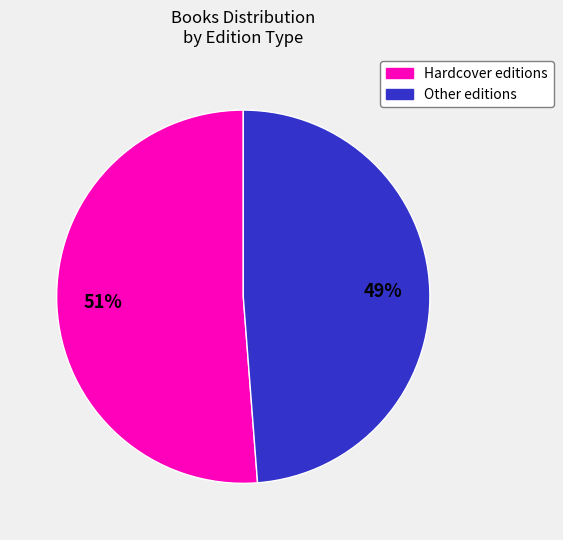

To the nearest percent, what is the average slice percentage?

50%